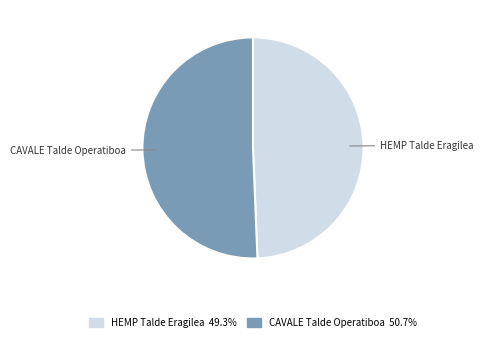

Do HEMP Talde Eragilea and CAVALE Talde Operatiboa together represent more than half of the pie?

Yes